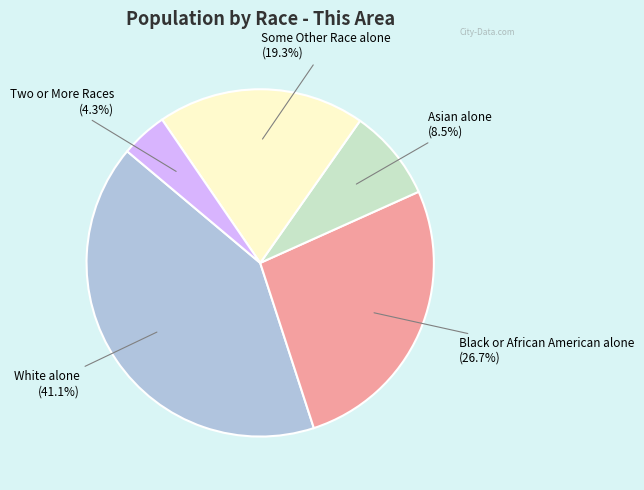

Count the number of slices in the pie.

5